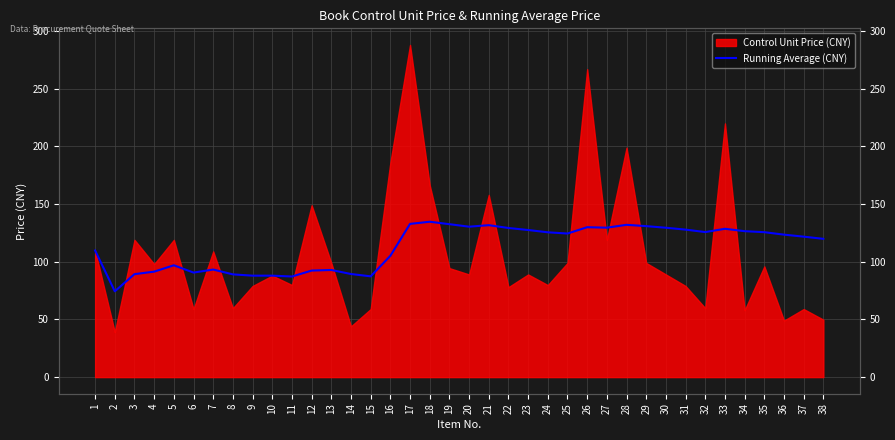

The value at 38 is 119.9. True or false?

True